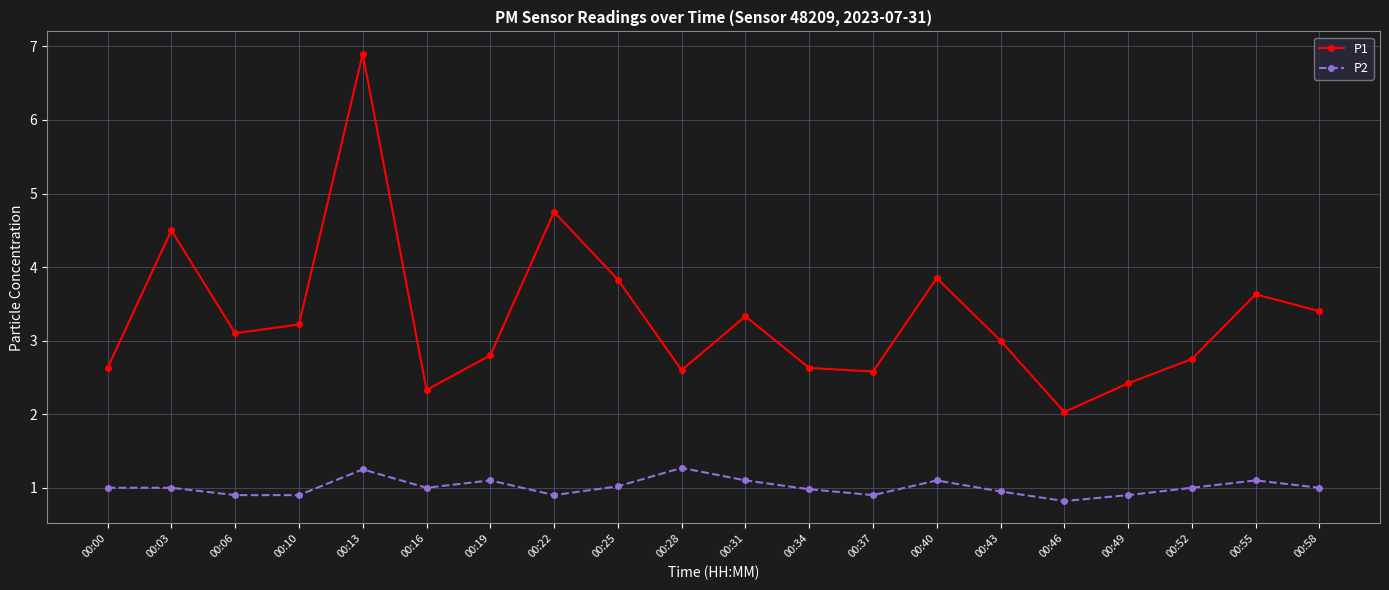

At 00:43, list the series in order from largest to smallest.

P1, P2